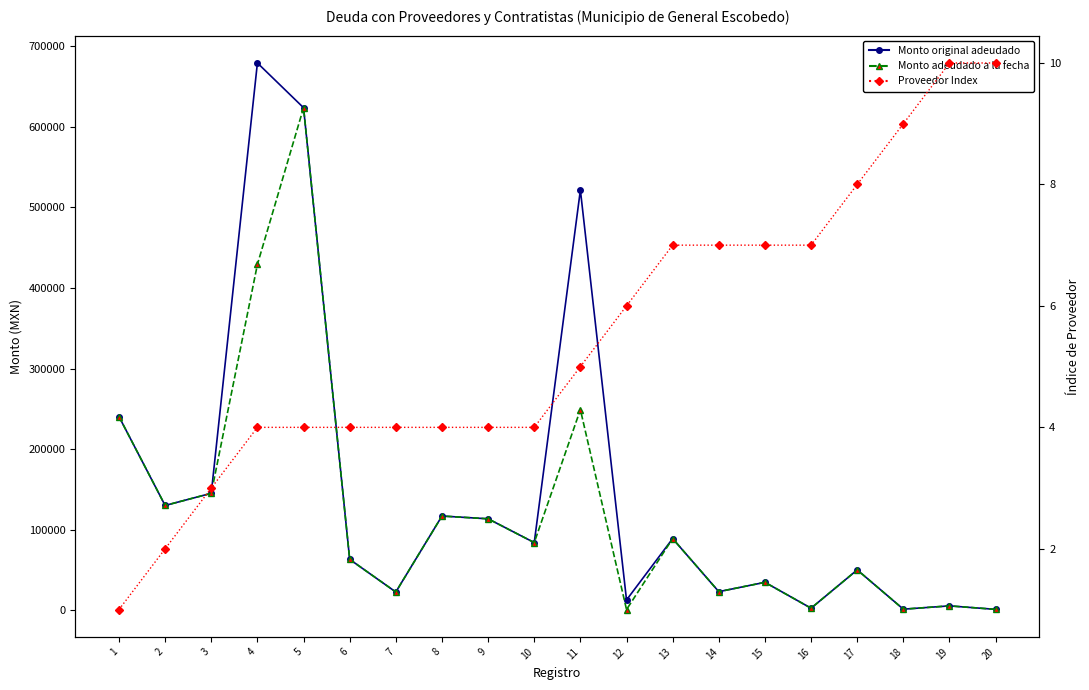

What is the sum of all Monto original adeudado values?

2962285.0